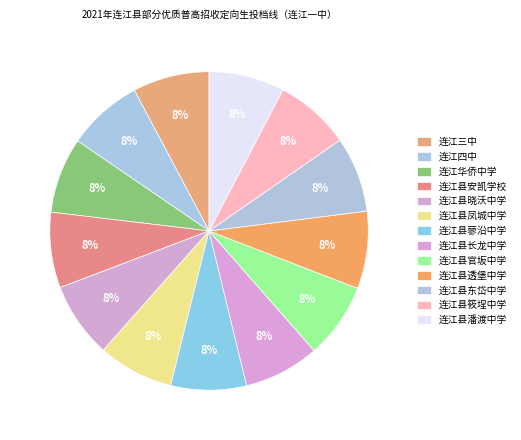

Count the number of slices in the pie.

13